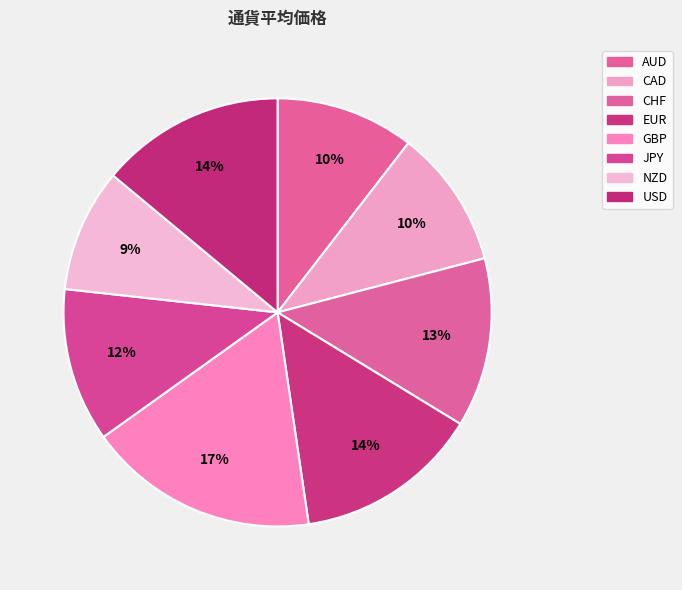

Does CAD account for over 50% of the chart?

No